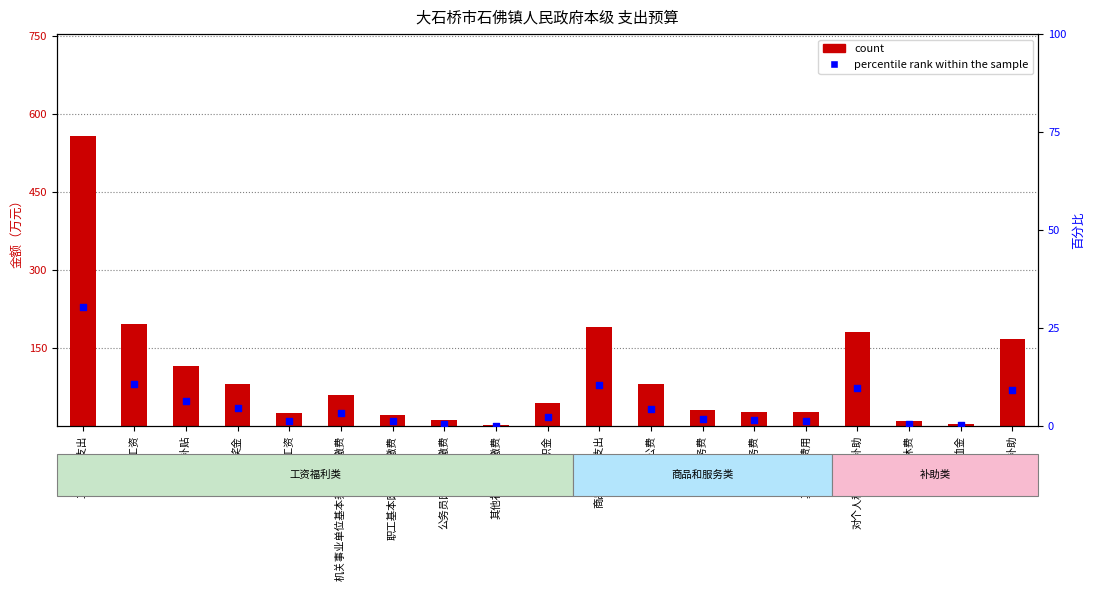

Is the value of count at 职工基本医疗保险缴费 greater than the value of percentile rank within the sample at 住房公积金?

Yes